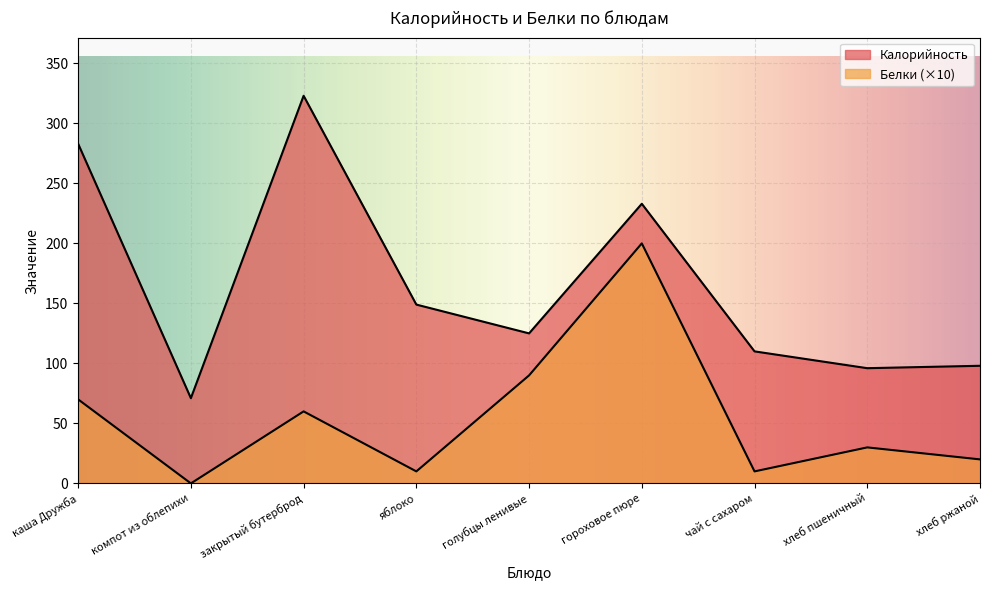

How many values in the Белки series are below 30?

4